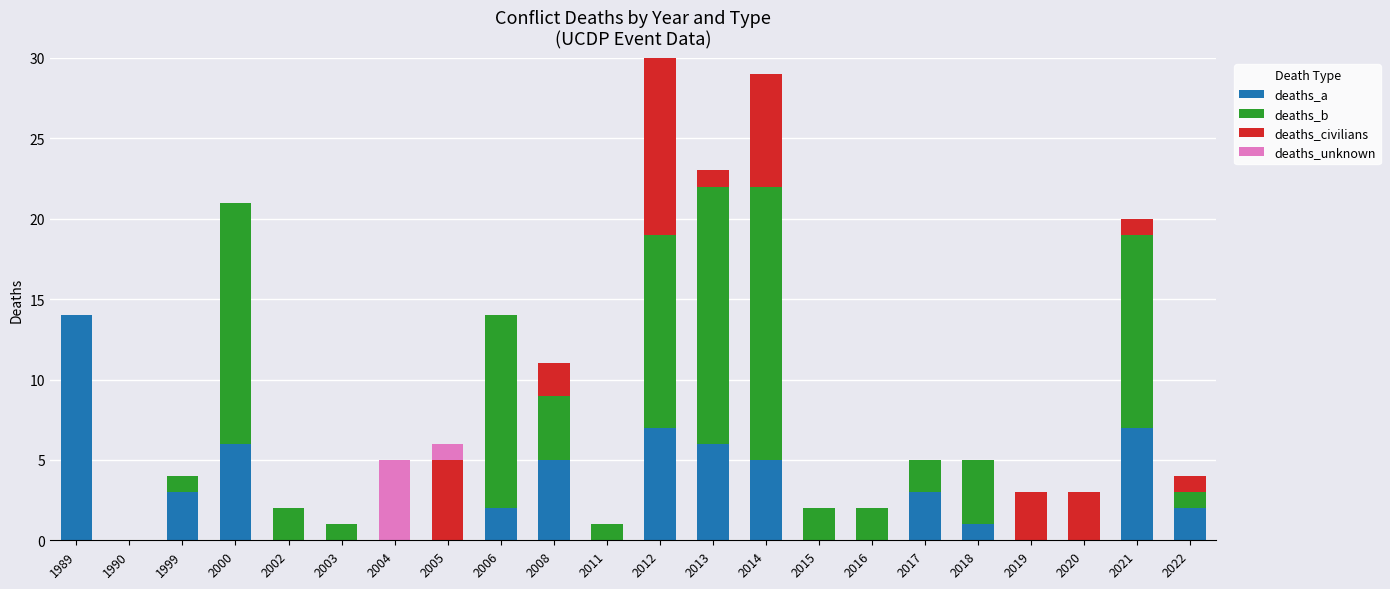

Are the bars grouped side by side (vs. stacked)?

No